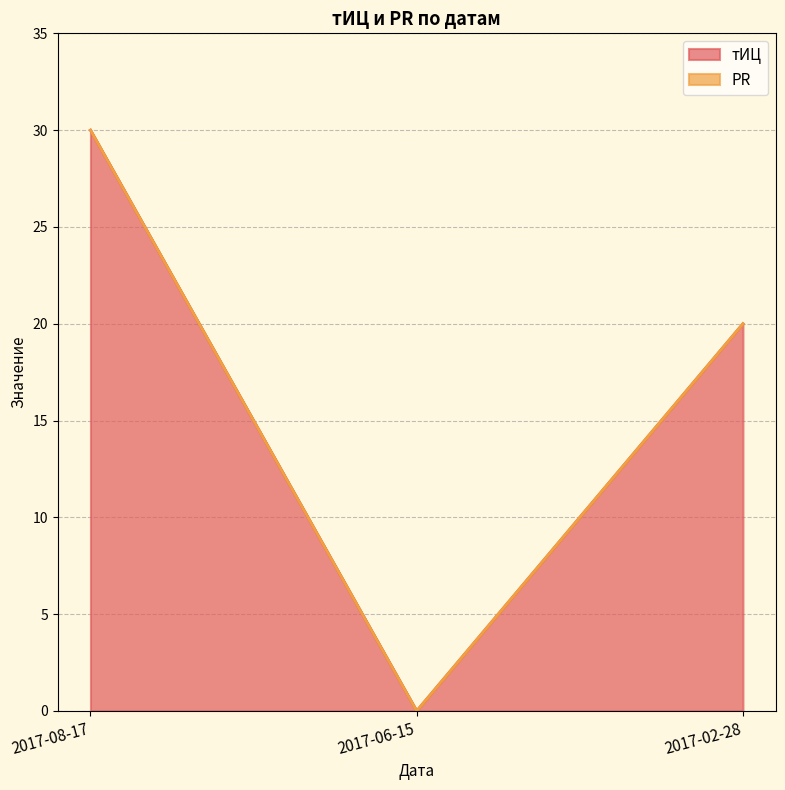

Approximately how many times larger is the value at 2017-08-17 compared to 2017-02-28?

1.5